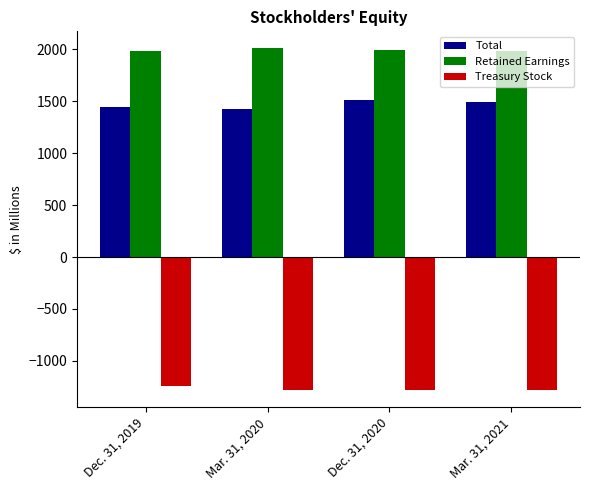

List the series in order of their peak value, lowest first.

Treasury Stock, Total, Retained Earnings